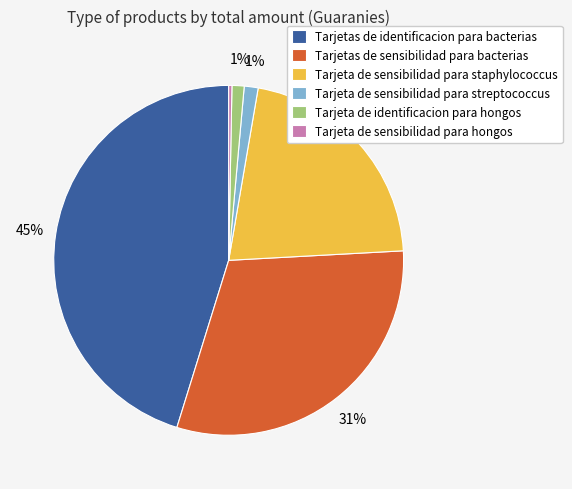

Which has a higher value, Tarjetas de sensibilidad para bacterias or Tarjeta de sensibilidad para staphylococcus?

Tarjetas de sensibilidad para bacterias